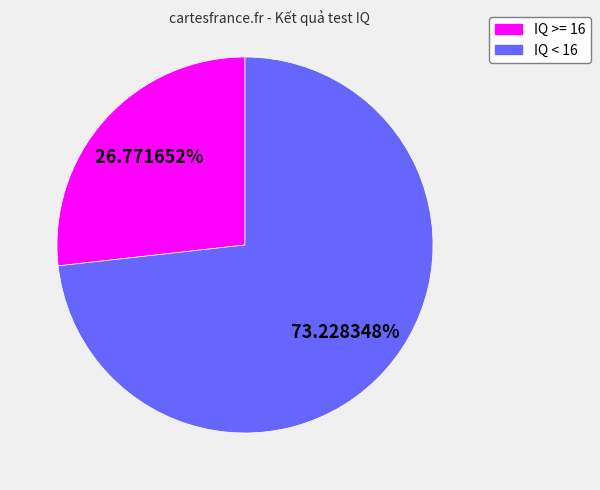

Is there any slice that represents more than half of the pie?

Yes